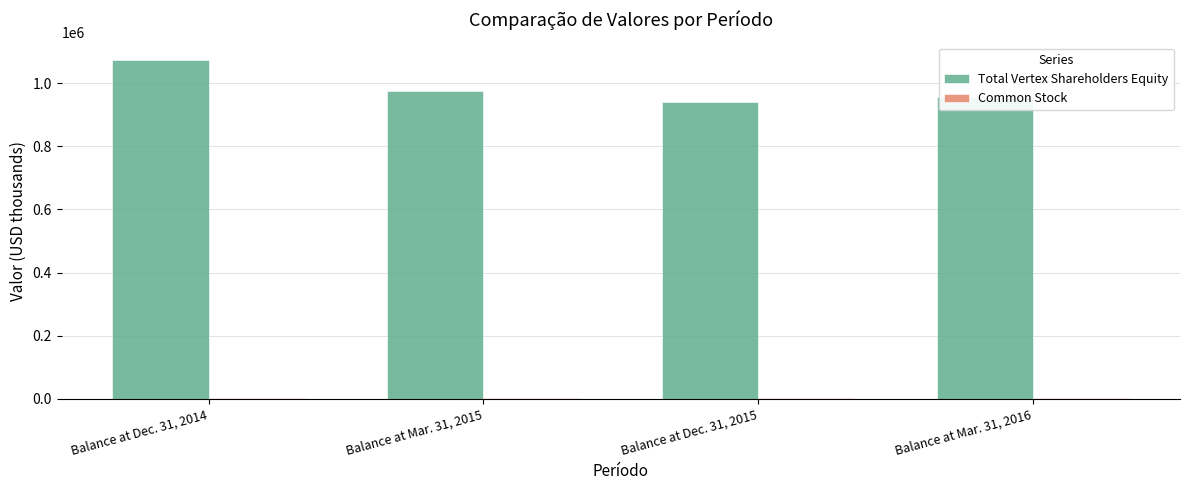

Which series has the largest range (max minus min)?

Total Vertex Shareholders Equity